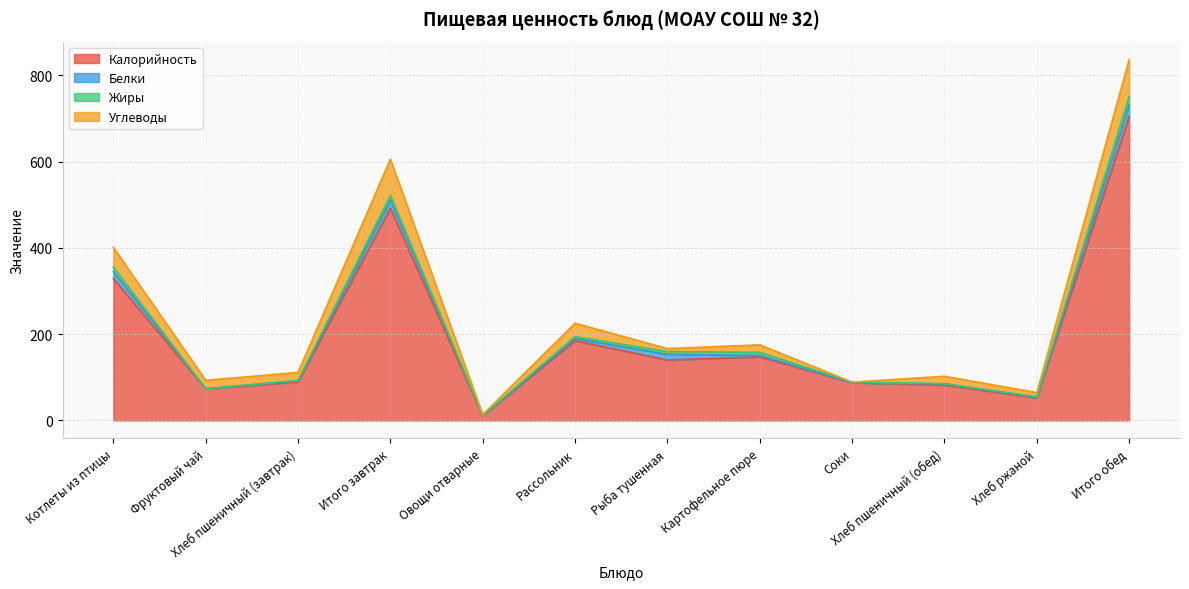

How many values in the Углеводы series exceed 18?

6